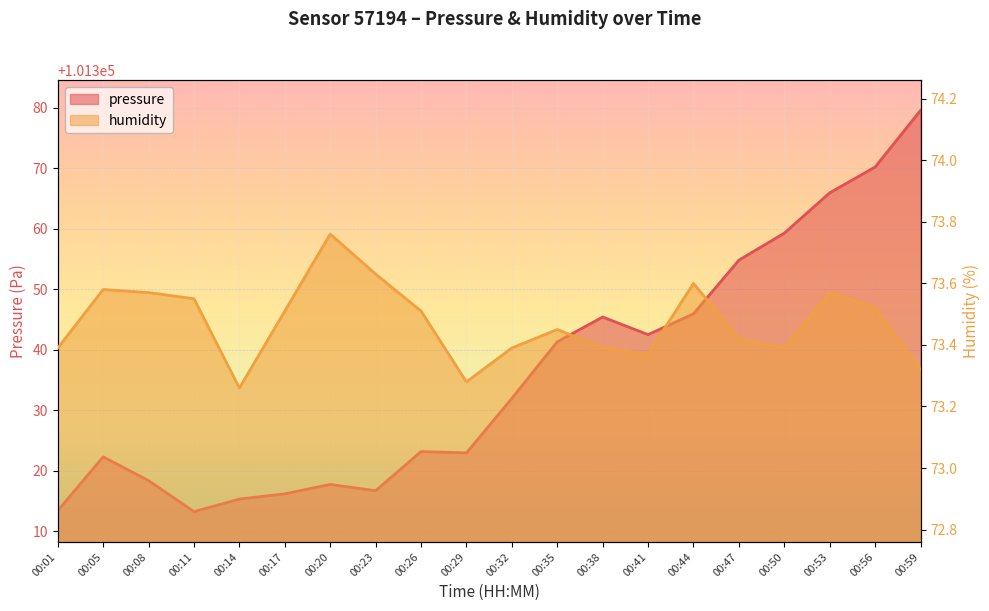

What is the approximate value of humidity at 00:05?

73.6